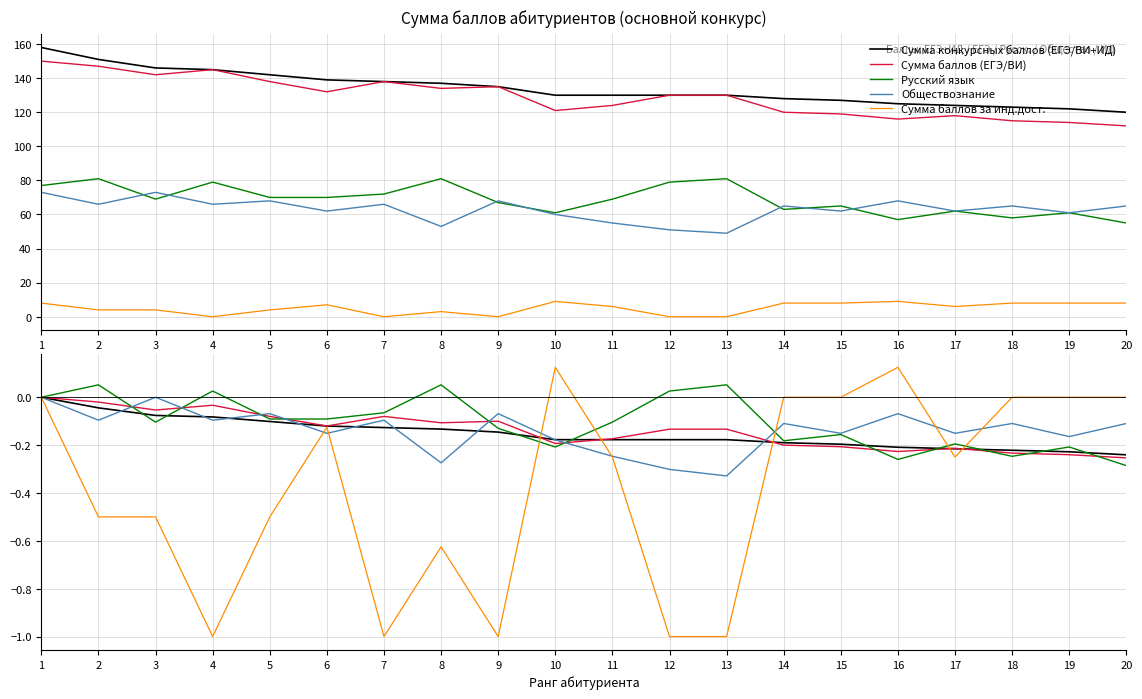

True or false: Русский язык has a value of 0.0 at 4.

True